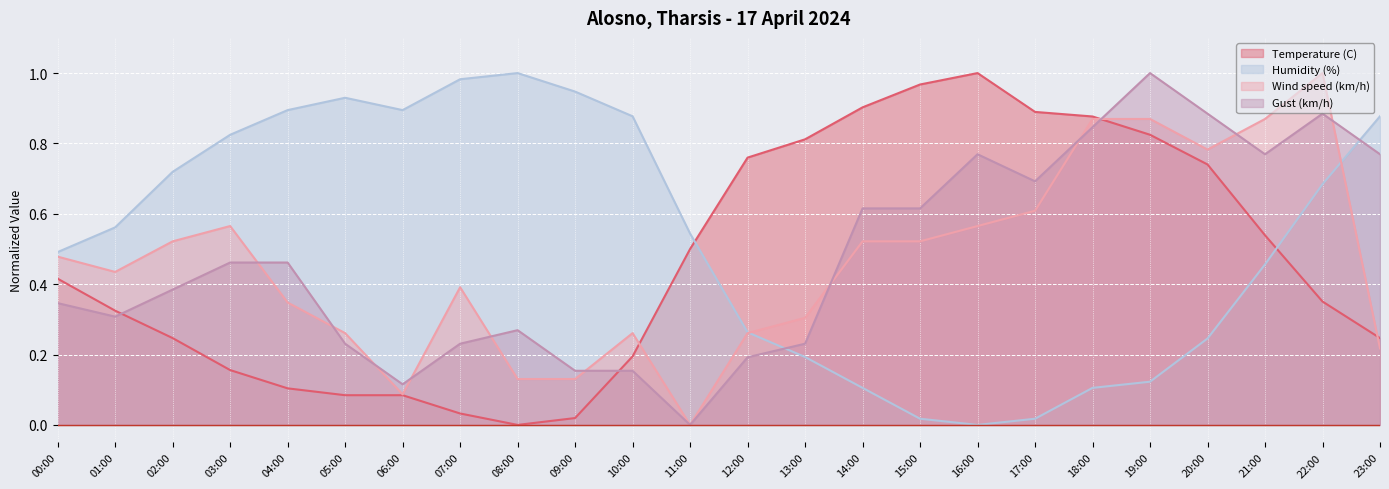

What position from the right is 11:00?

13